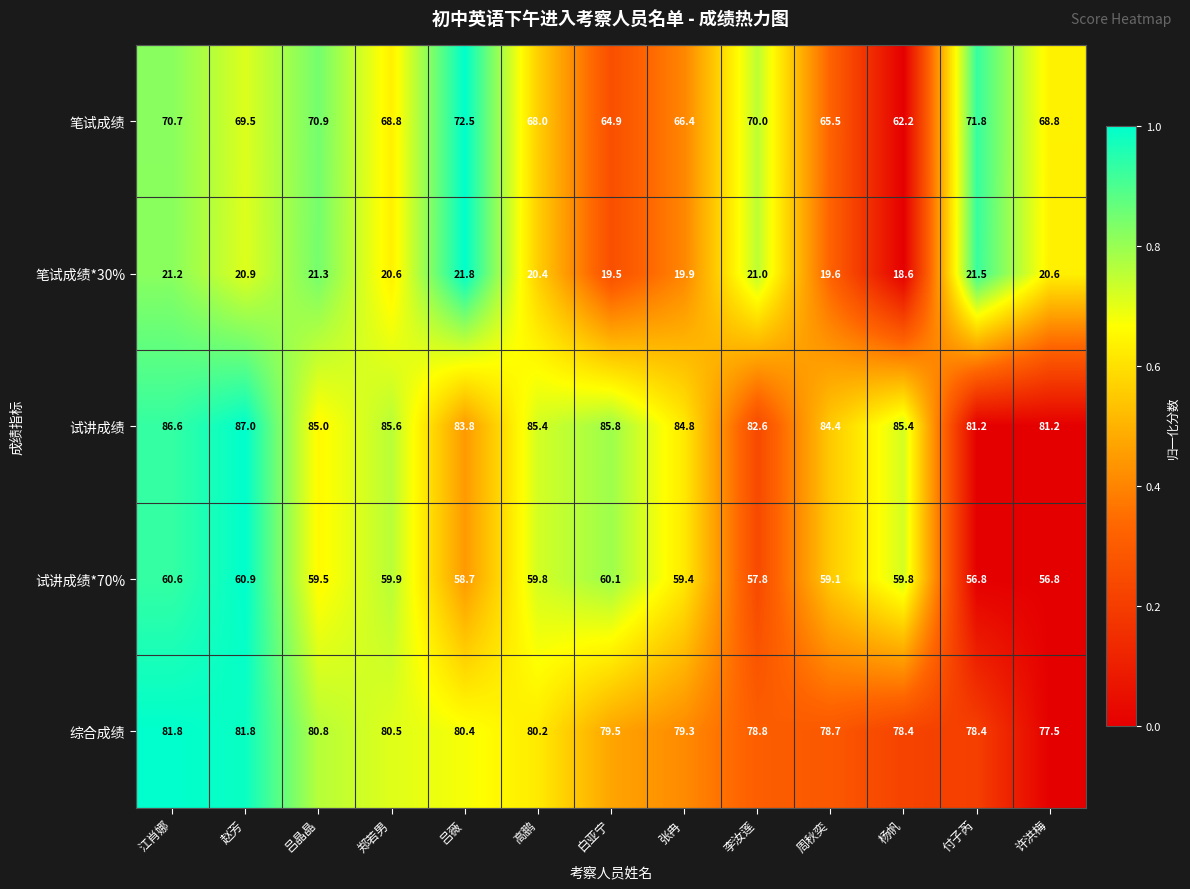

Rank the series by their maximum value, from highest to lowest.

试讲成绩, 综合成绩, 笔试成绩, 试讲成绩*70%, 笔试成绩*30%